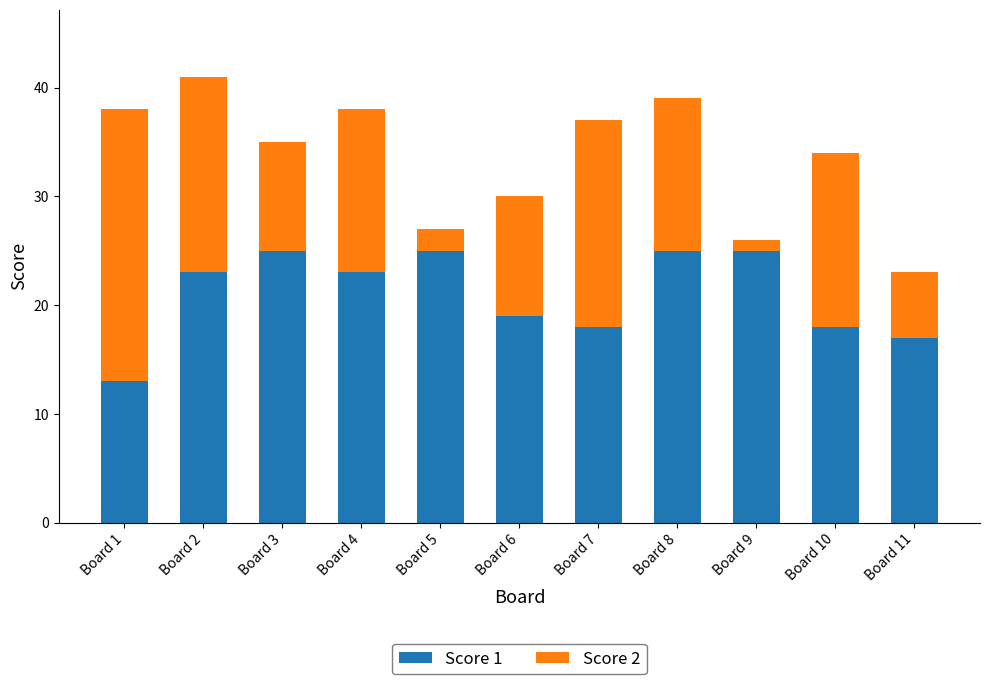

Reading left to right, transcribe the values for Score 1.

Board 1=13	Board 2=23	Board 3=25	Board 4=23	Board 5=25	Board 6=19	Board 7=18	Board 8=25	Board 9=25	Board 10=18	Board 11=17